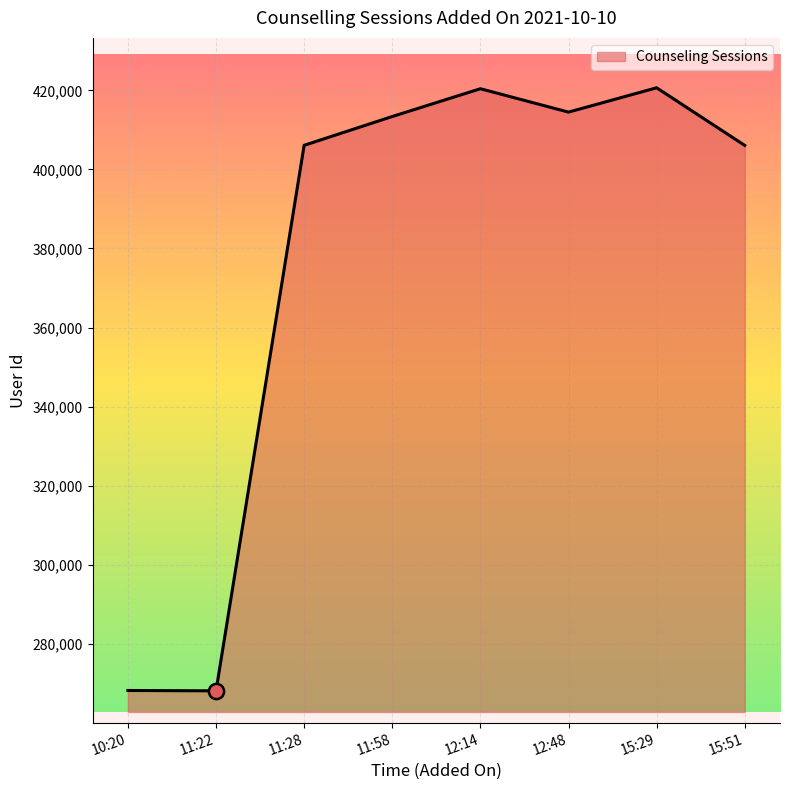

What is the change in value from 11:22 to 11:28?

+137982